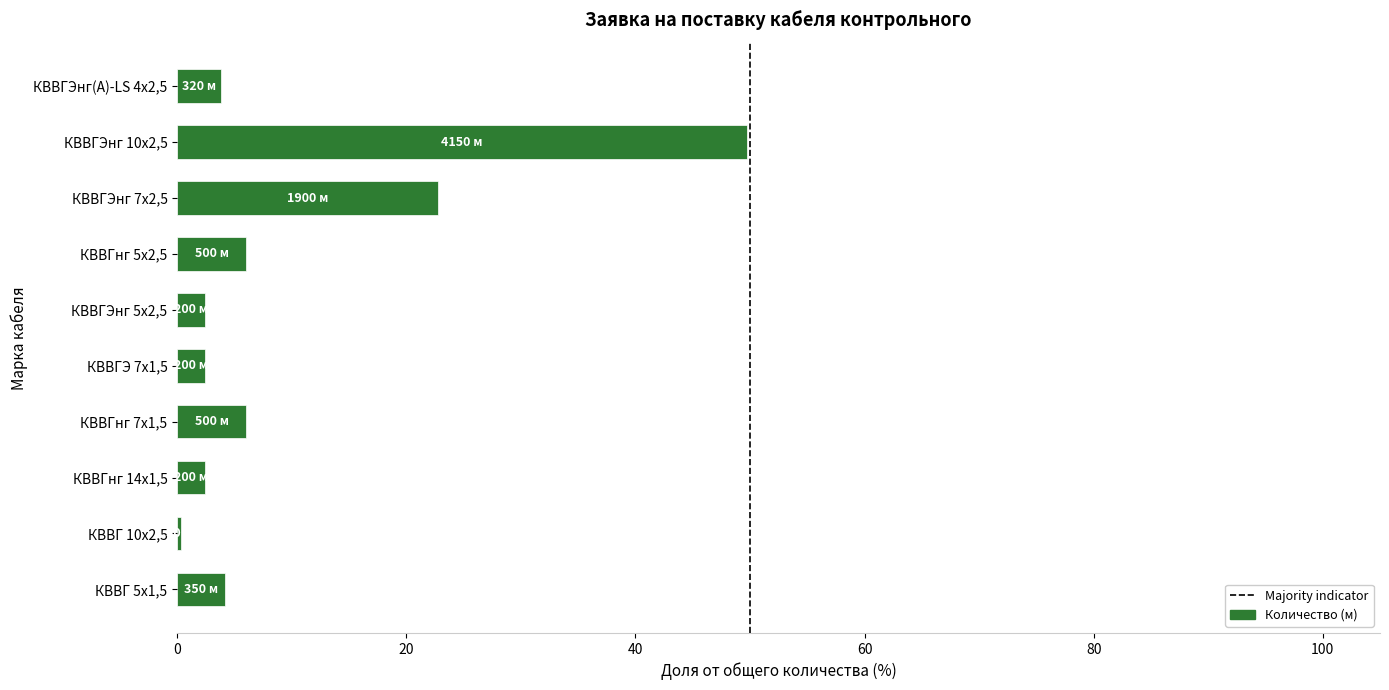

True or false: the data shows 6.0 at КВВГнг 5х2,5.

True